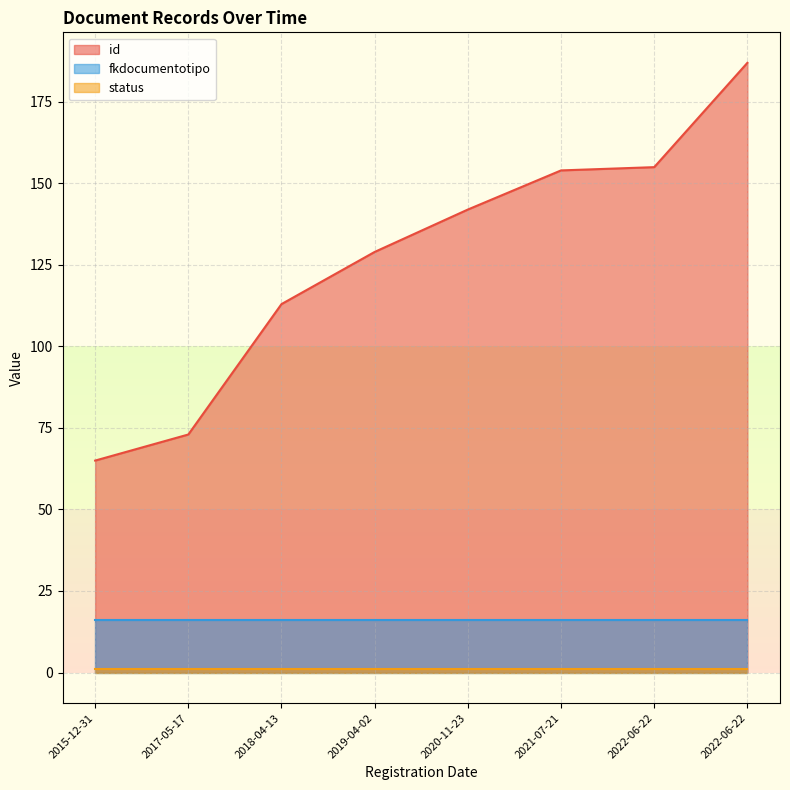

Is the value of status at 2017-05-17 greater than the value of id at 2018-04-13?

No